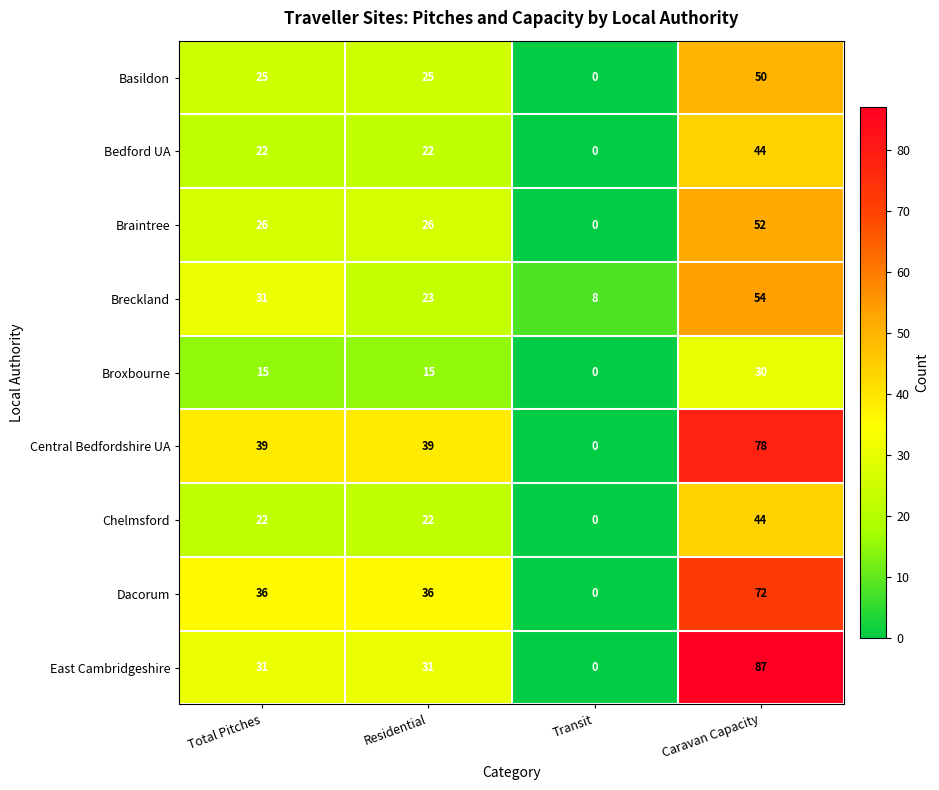

What is the sum of all Bedford UA values?

88